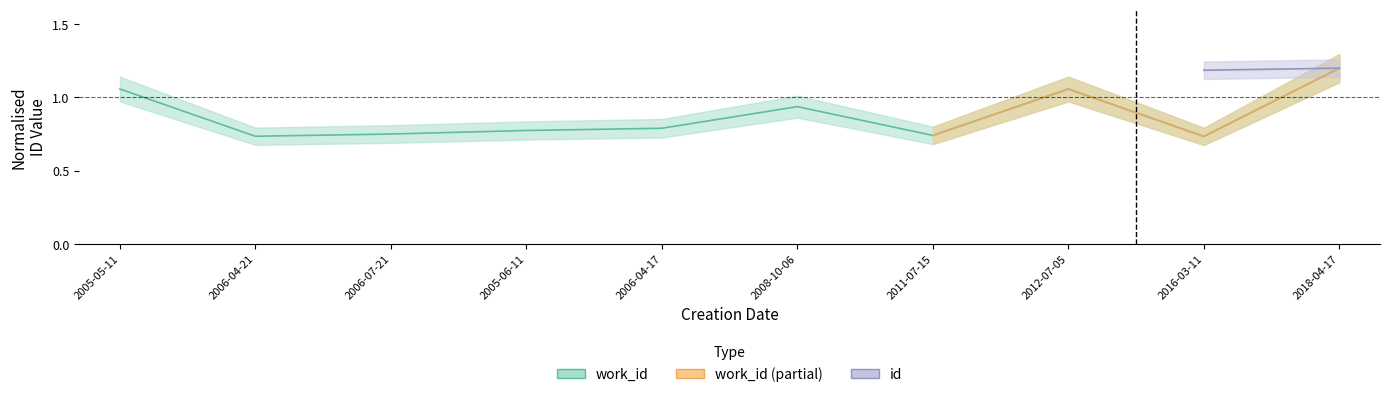

What is the difference between the values at 2008-10-06 and 2018-04-17?

0.3